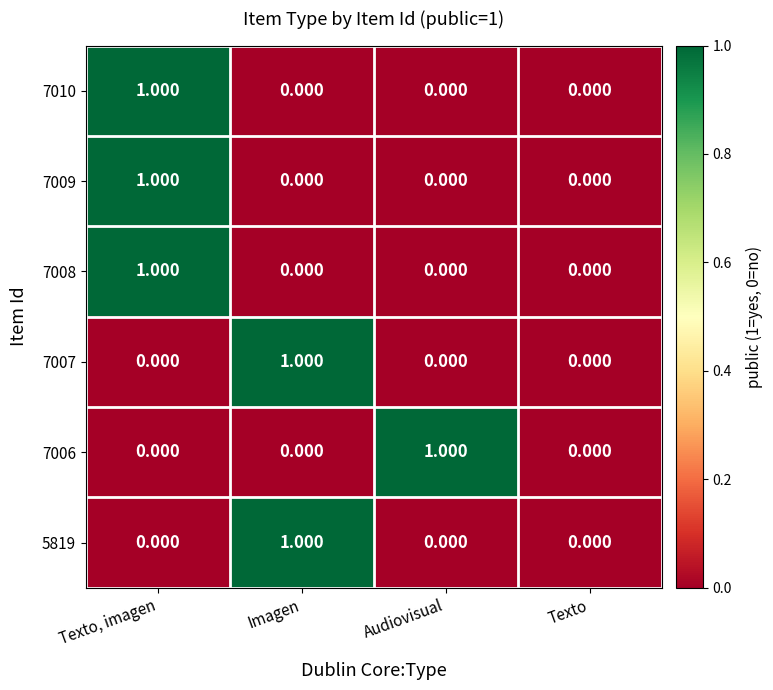

At which category is the sum across all series the highest?

Texto, imagen